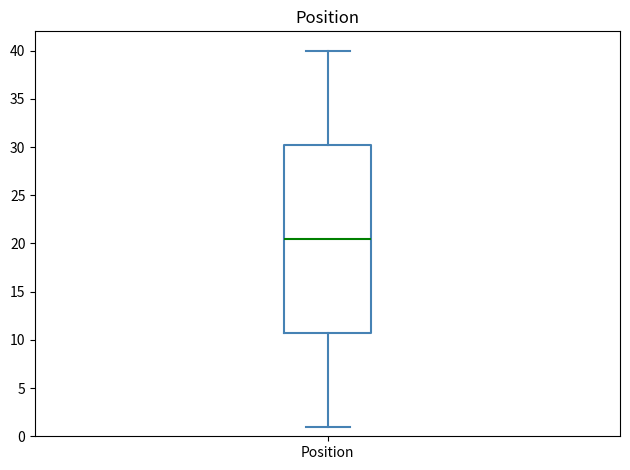

Read this box plot against the y-axis: the position of the median line, the range covered by the box, and the ends of both whiskers. The values are not printed on the chart, so give them approximately, as read against the axis.

median 20.5, box 11.0 to 30.5, whiskers 1.0 to 40.0